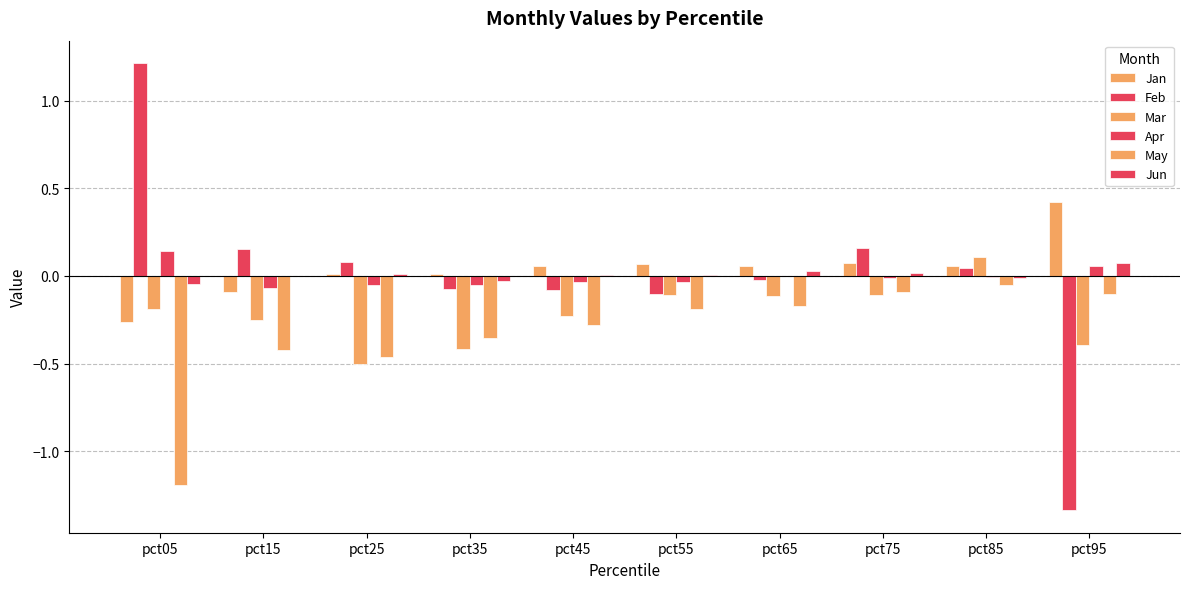

How many data points in Mar are above 0?

1